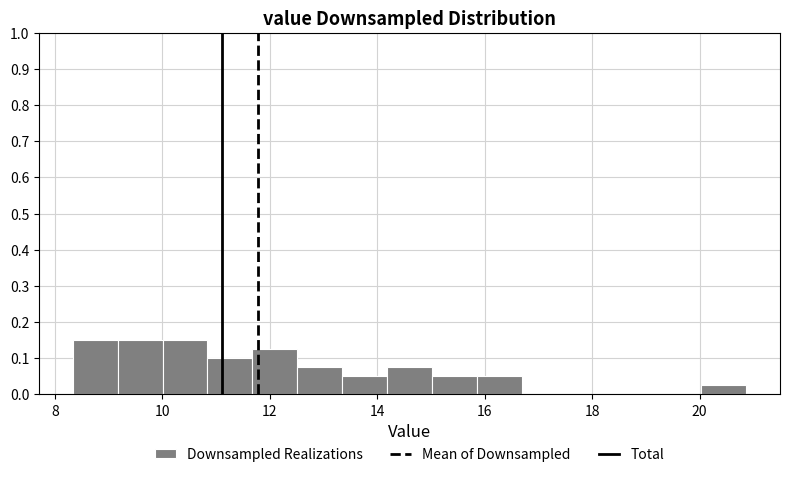

Reading left to right, list every bar in this chart as the range it spans on the x-axis followed by its height. Neither the bar edges nor the heights are printed on the chart, so give them approximately, as read against the axes.

8.4 to 9.2: 0.15
9.2 to 10.0: 0.15
10.0 to 10.8: 0.15
10.8 to 11.6: 0.10
11.6 to 12.6: 0.13
12.6 to 13.4: 0.08
13.4 to 14.2: 0.05
14.2 to 15.0: 0.08
15.0 to 15.8: 0.05
15.8 to 16.6: 0.05
16.6 to 17.6: 0
17.6 to 18.4: 0
18.4 to 19.2: 0
19.2 to 20.0: 0
20.0 to 20.8: 0.03